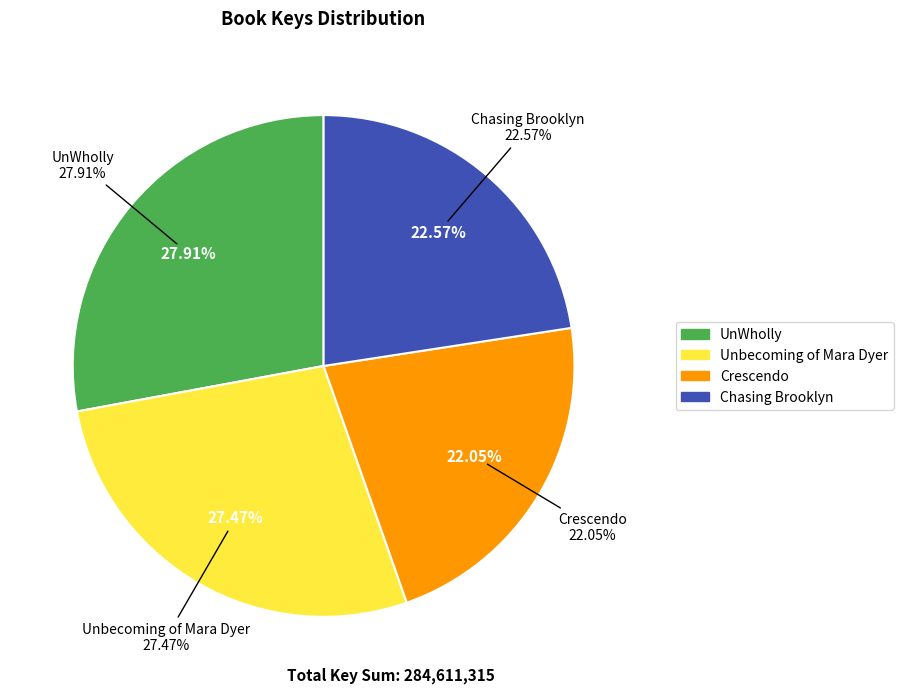

Rank the categories by value from highest to lowest.

UnWholly, Unbecoming of Mara Dyer, Chasing Brooklyn, Crescendo